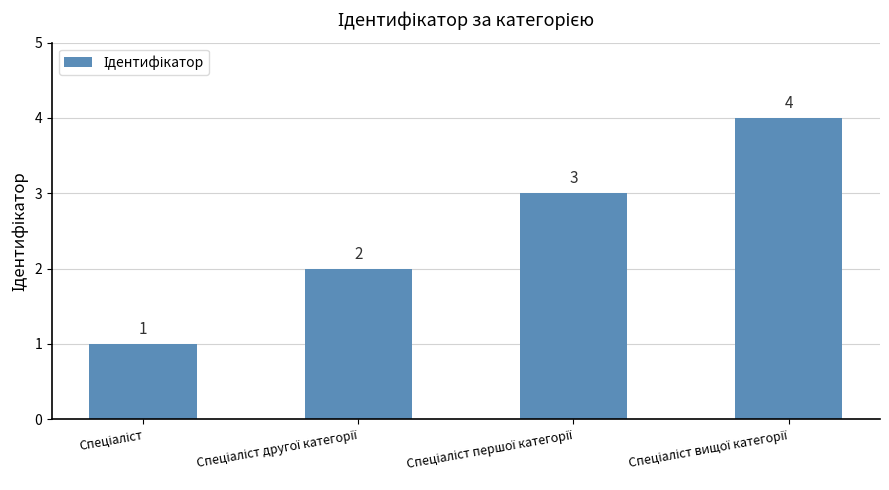

What is the sum of all values?

10